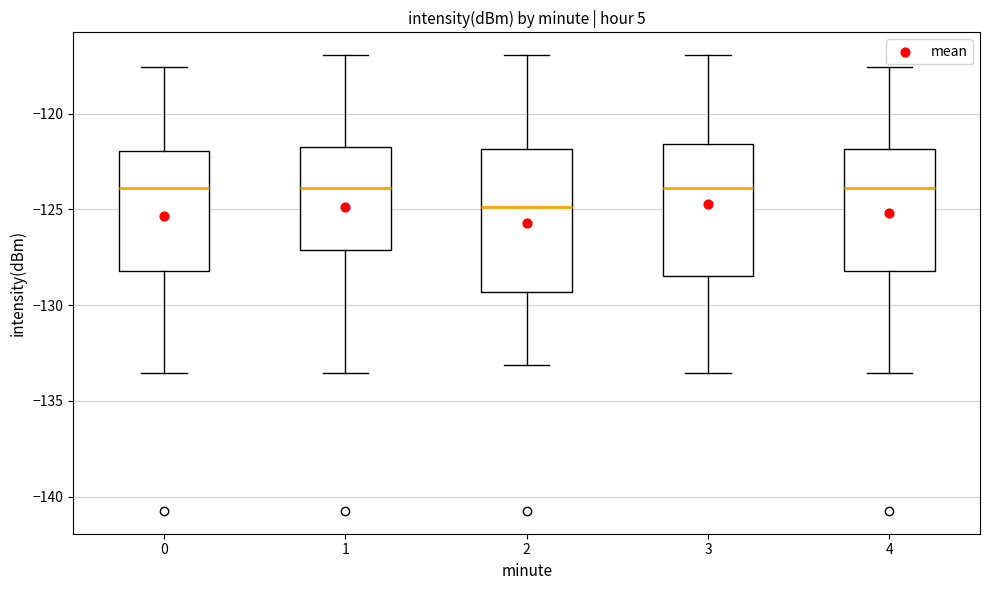

Reading left to right, read every box against the y-axis: the position of its median line, the range the box covers, and the ends of its whiskers. The values are not printed on the chart, so give them approximately, as read against the axis.

0: median -124.0, box -128.0 to -122.0, whiskers -133.5 to -117.5
1: median -124.0, box -127.0 to -121.5, whiskers -133.5 to -117.0
2: median -125.0, box -129.5 to -122.0, whiskers -133.0 to -117.0
3: median -124.0, box -128.5 to -121.5, whiskers -133.5 to -117.0
4: median -124.0, box -128.0 to -122.0, whiskers -133.5 to -117.5